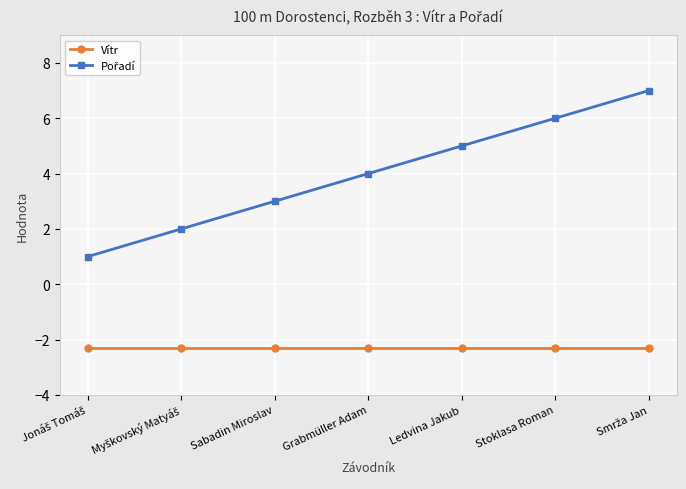

At how many categories does at least one series exceed 0?

7